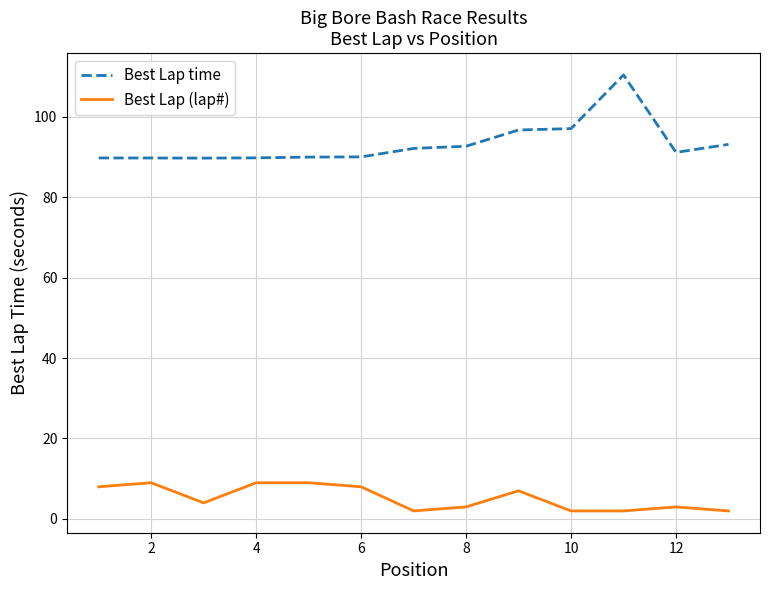

Which series has the largest total across all categories?

Best Lap time